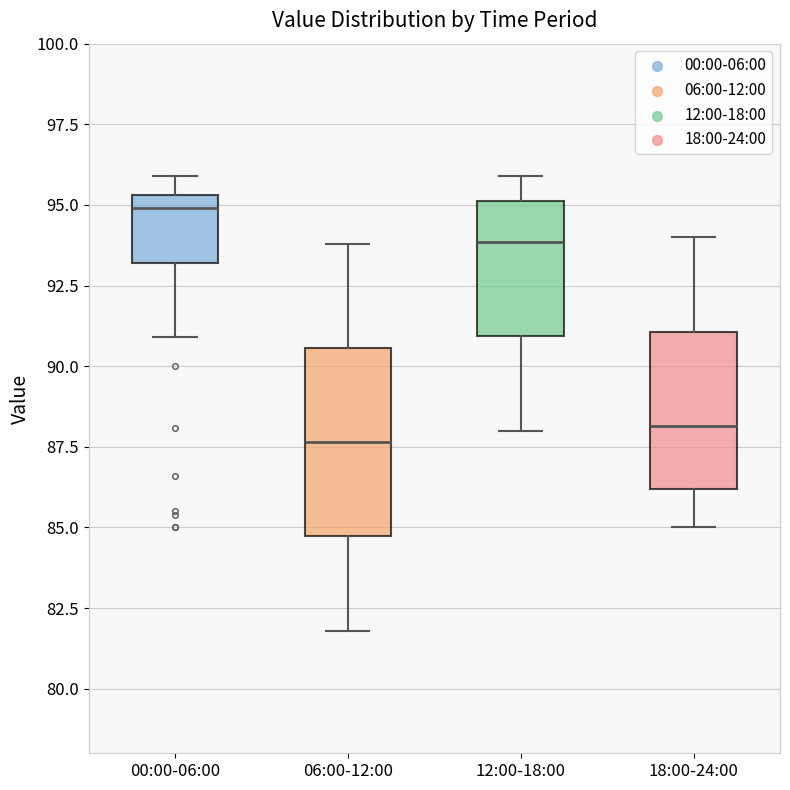

Reading left to right, read every box against the y-axis: the position of its median line, the range the box covers, and the ends of its whiskers. The values are not printed on the chart, so give them approximately, as read against the axis.

00:00-06:00: median 95.0, box 93.0 to 95.5, whiskers 91.0 to 96.0
06:00-12:00: median 87.5, box 84.5 to 90.5, whiskers 82.0 to 94.0
12:00-18:00: median 94.0, box 91.0 to 95.0, whiskers 88.0 to 96.0
18:00-24:00: median 88.0, box 86.0 to 91.0, whiskers 85.0 to 94.0